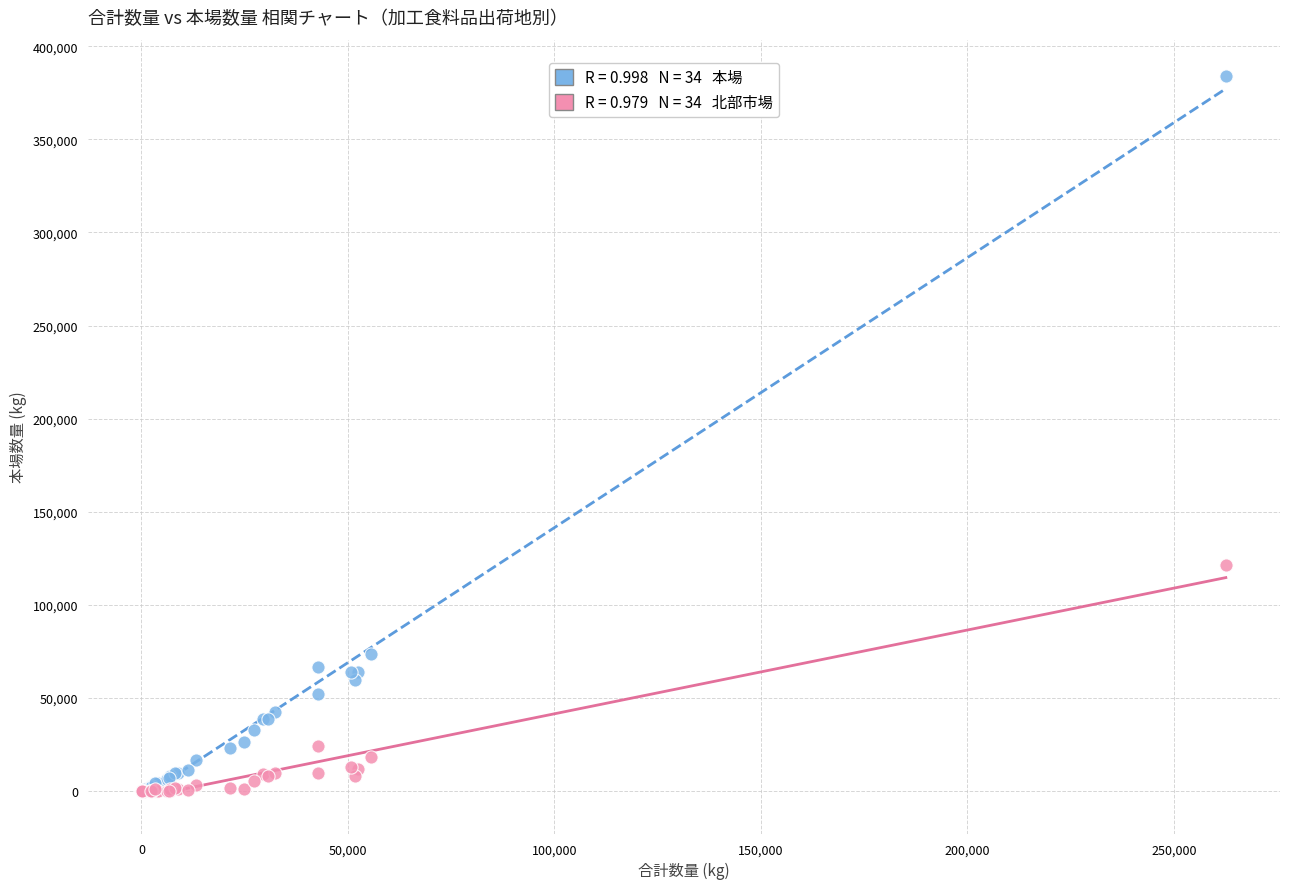

Across all series, what Y value is closest to 192074?

121601